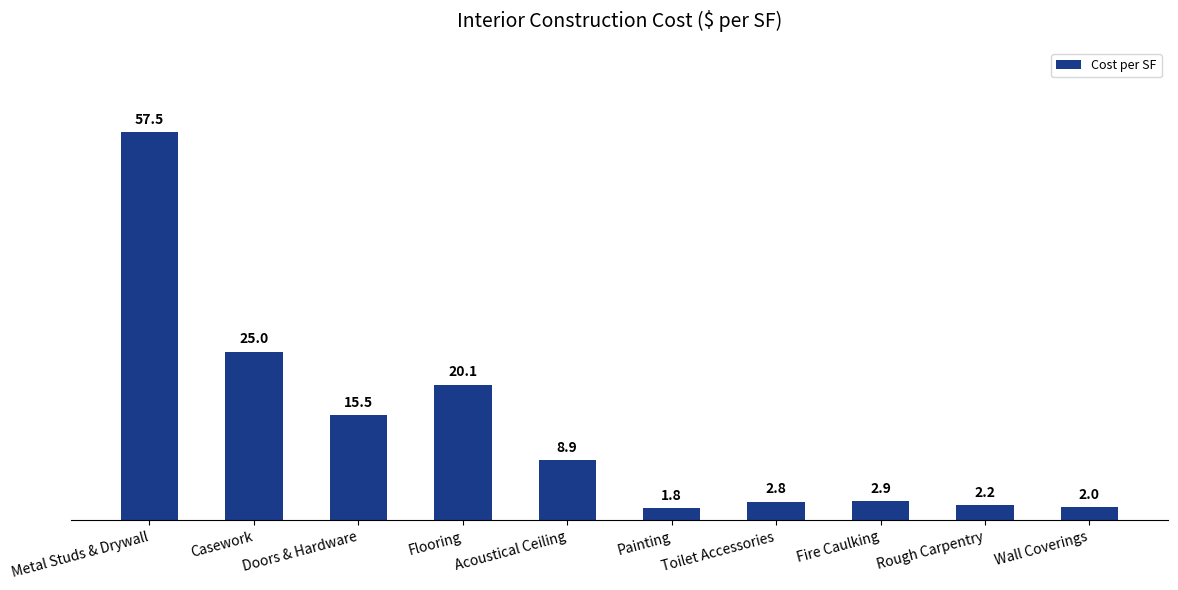

What is the difference between the second highest and second lowest values?

23.0